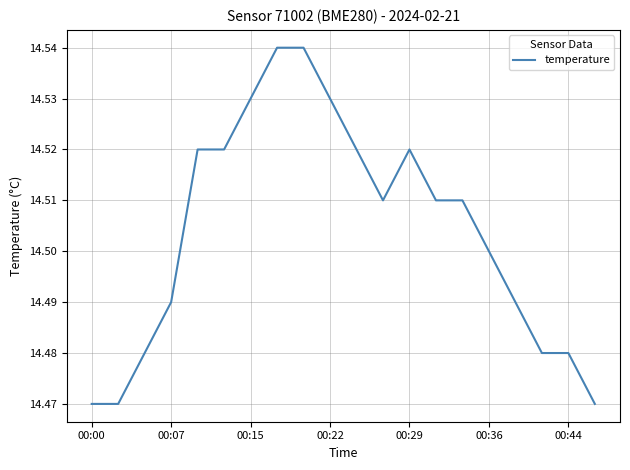

Does the chart have visible grid lines?

Yes